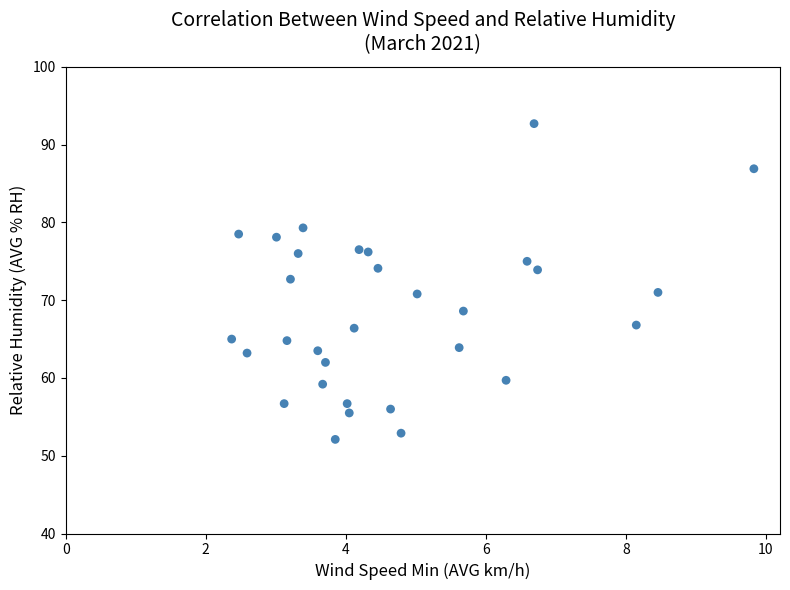

What is the range of X values (max minus min)?

7.5